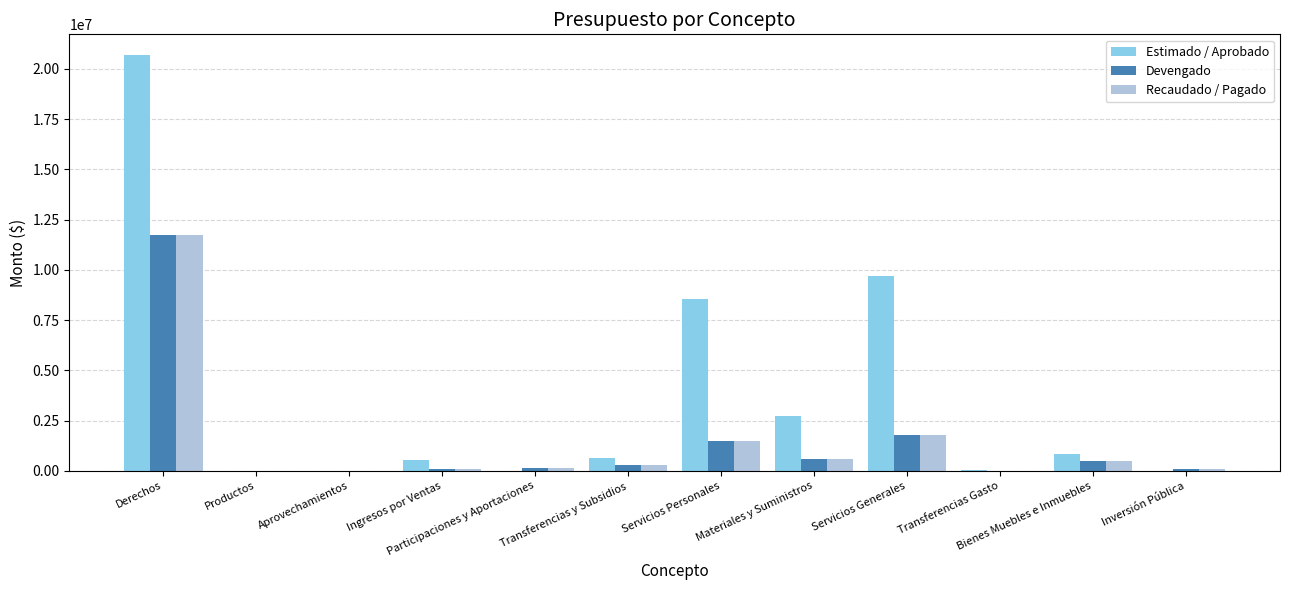

Which category has the highest value across all series?

Derechos